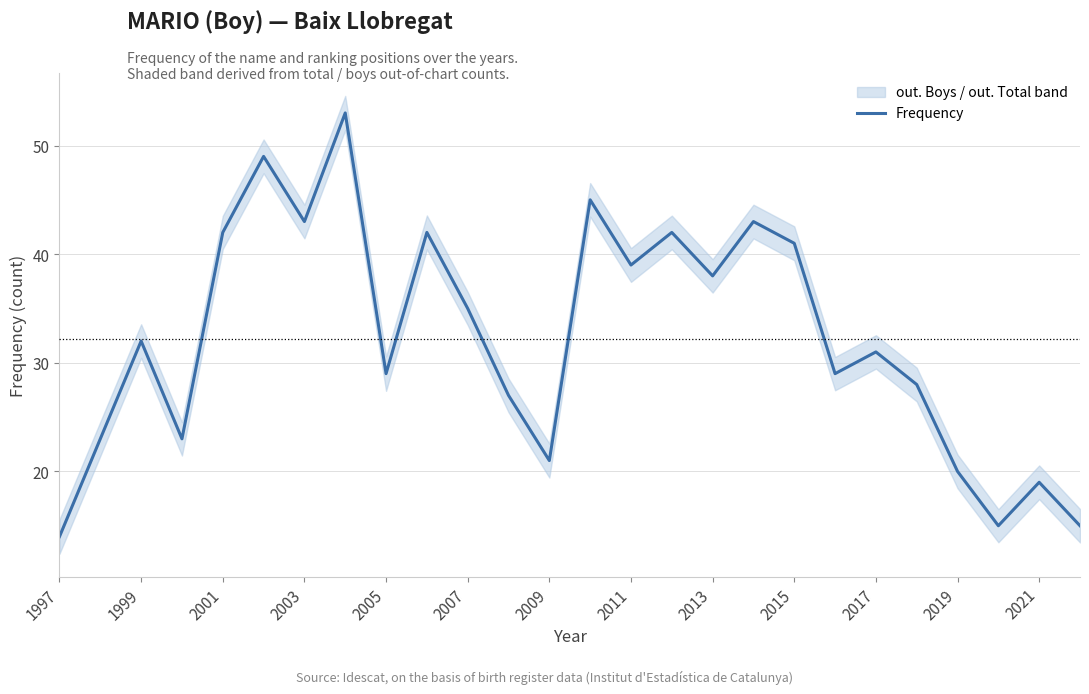

Where is Frequency nearest to the value 33?

1999